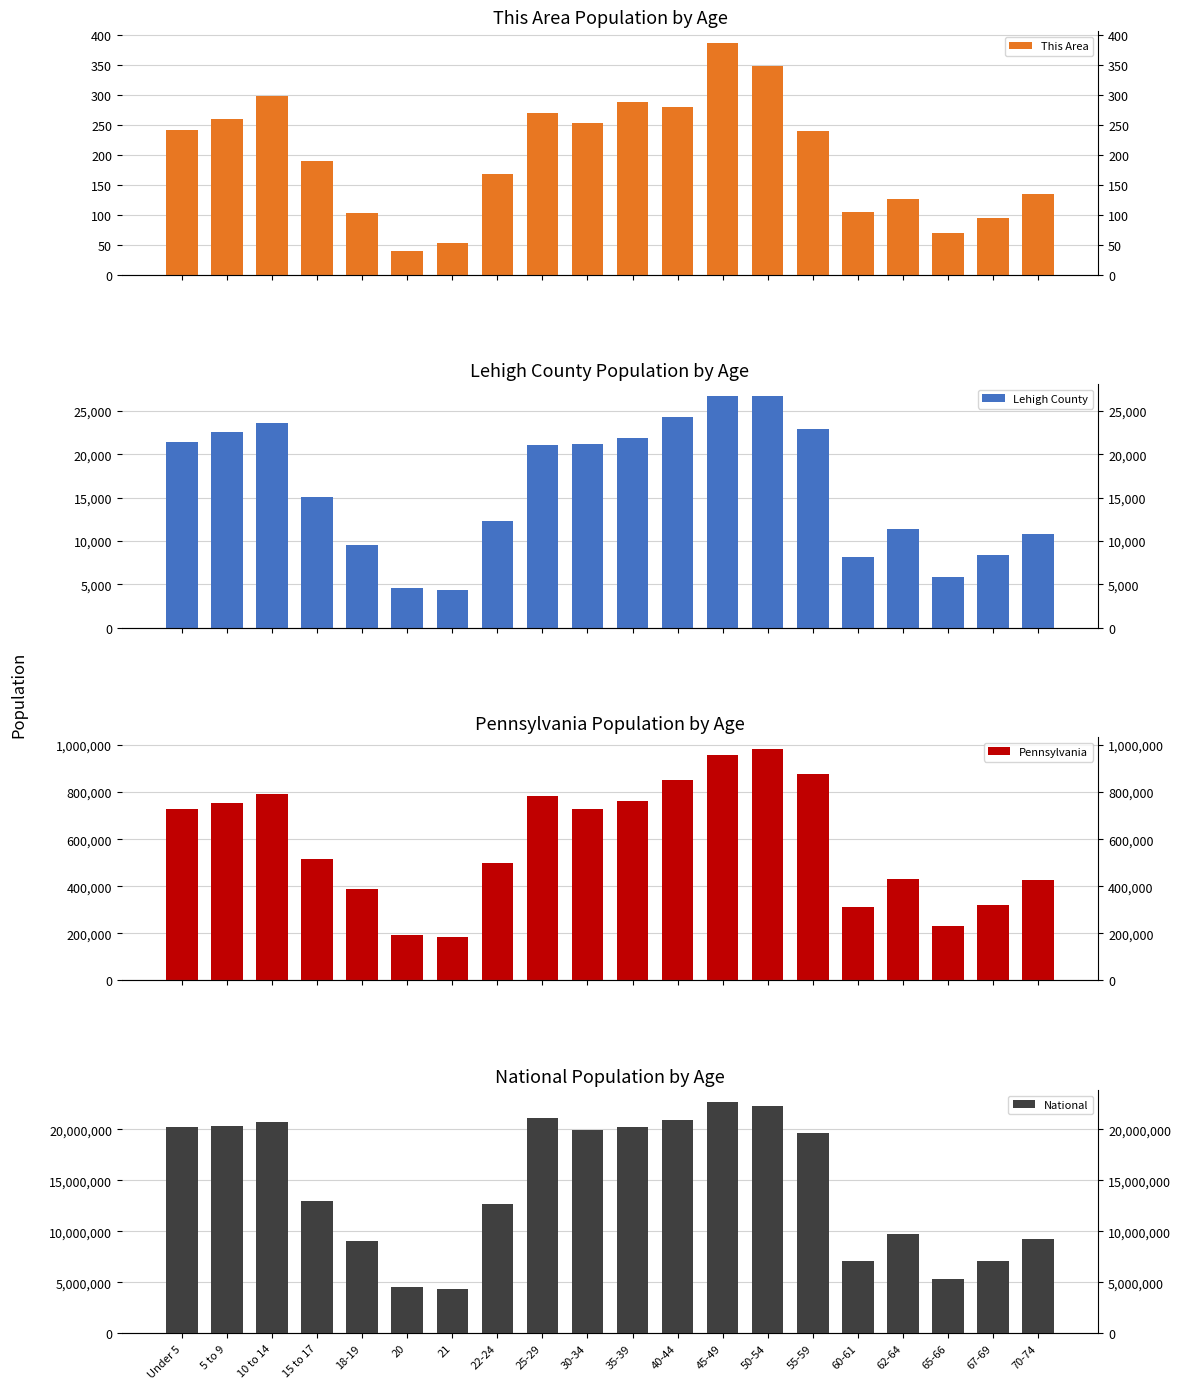

What is the difference between the National values at 67-69 and 25-29?

13986488